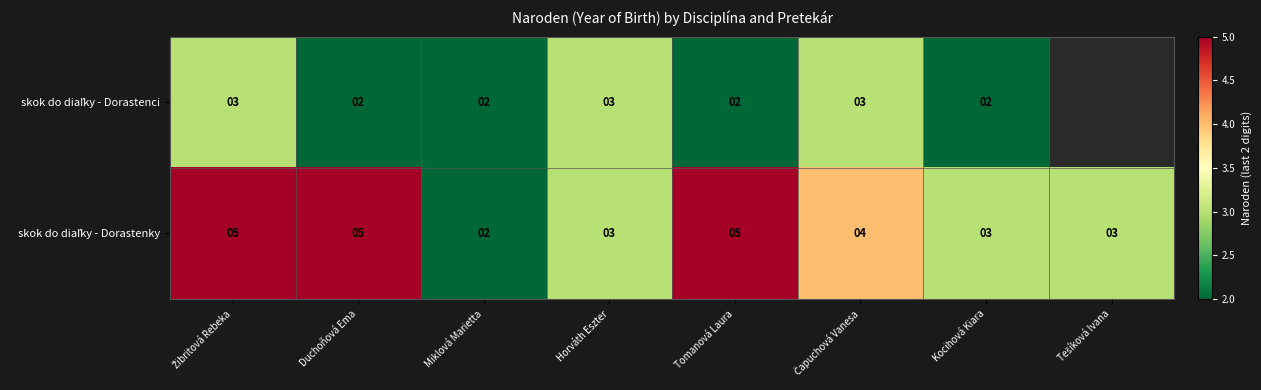

What is the total value across all series at Kocihová Kiara?

5